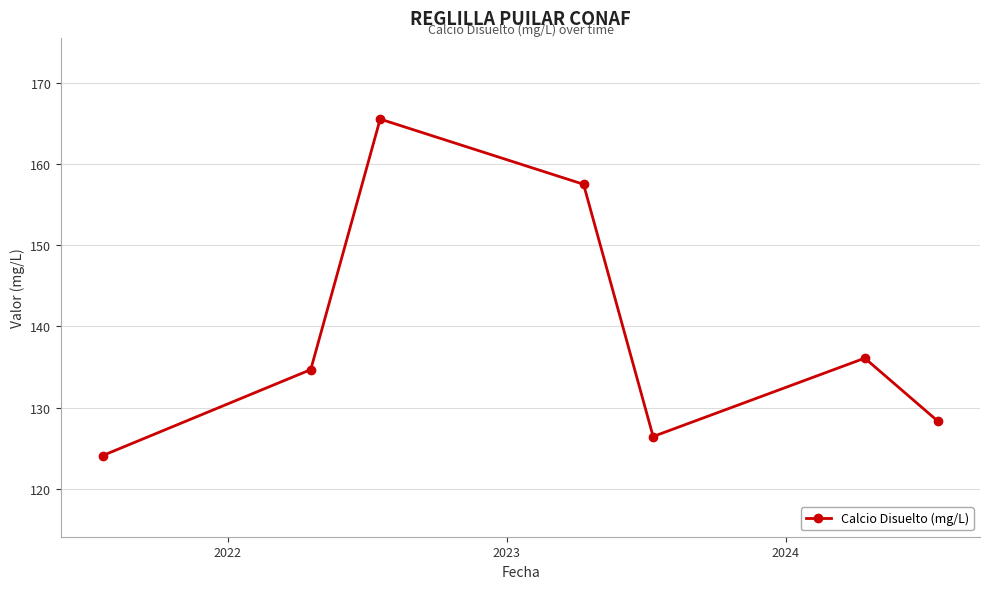

How many points are lower than both their immediate neighbors (excluding endpoints)?

1